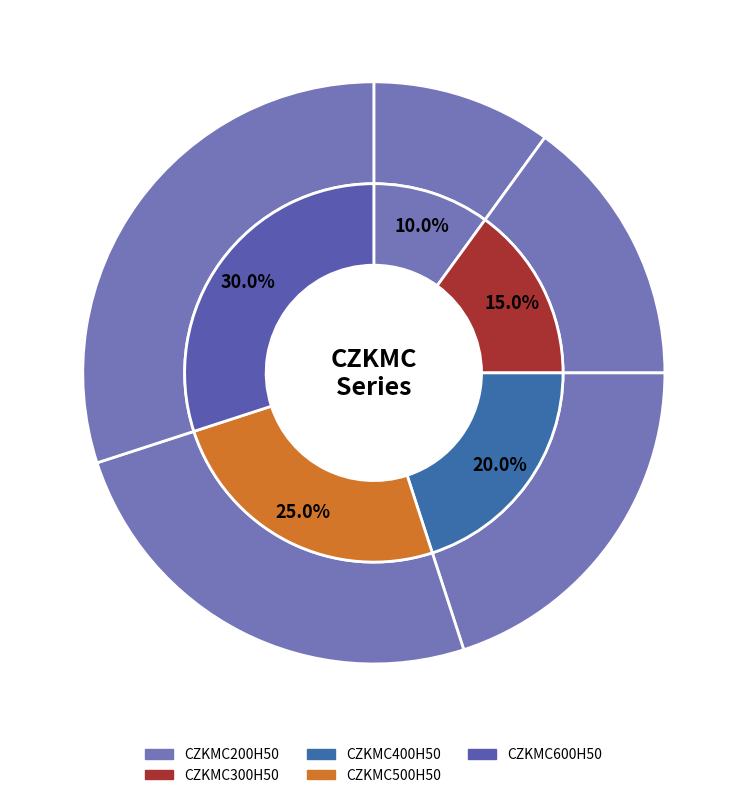

To the nearest percent, what percentage of the pie is CZKMC500H50?

25%